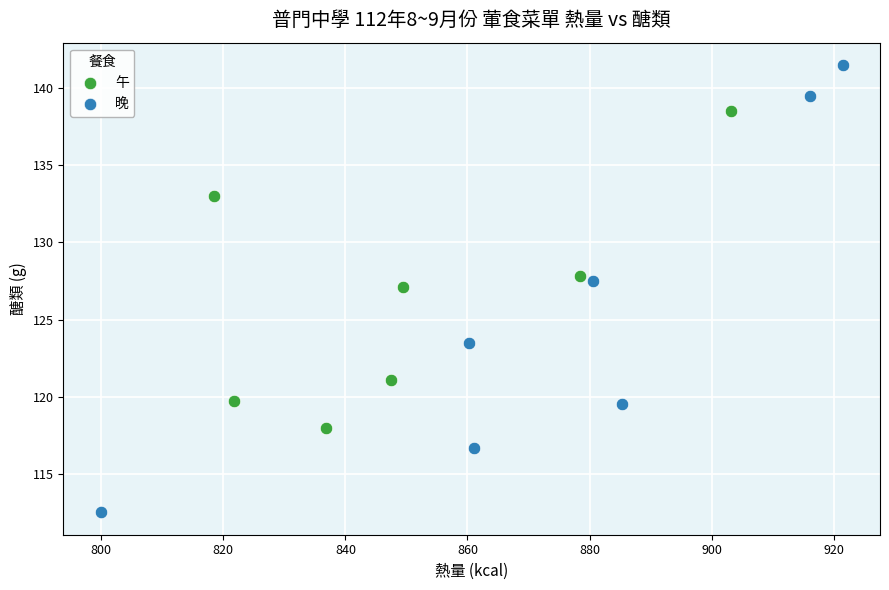

Which series has the widest spread of Y values?

晚